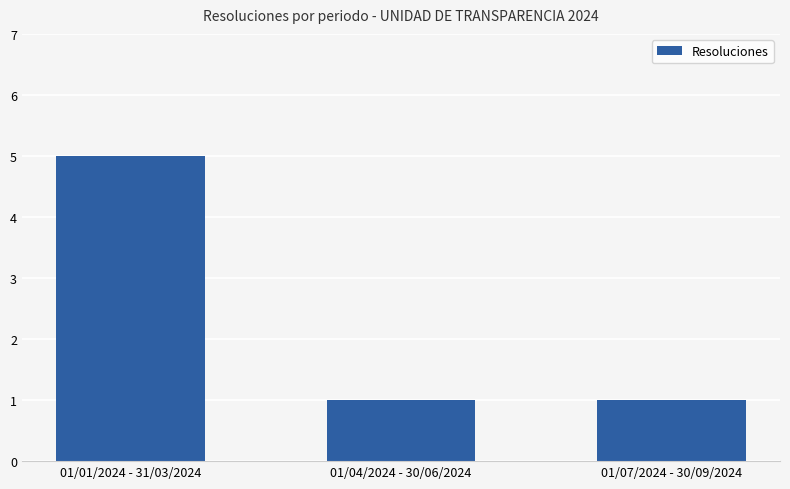

At which category does the chart reach its peak across all series?

01/01/2024 - 31/03/2024